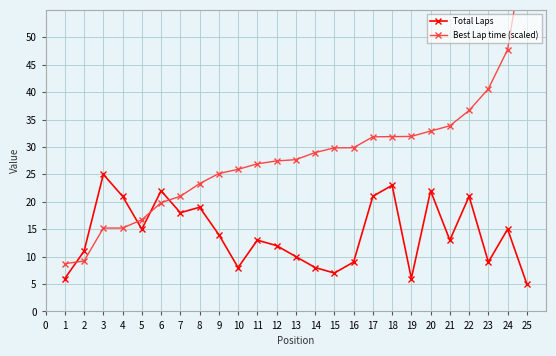

What is the difference between the maximum and minimum values in the Best Lap time (scaled) series?

60.4